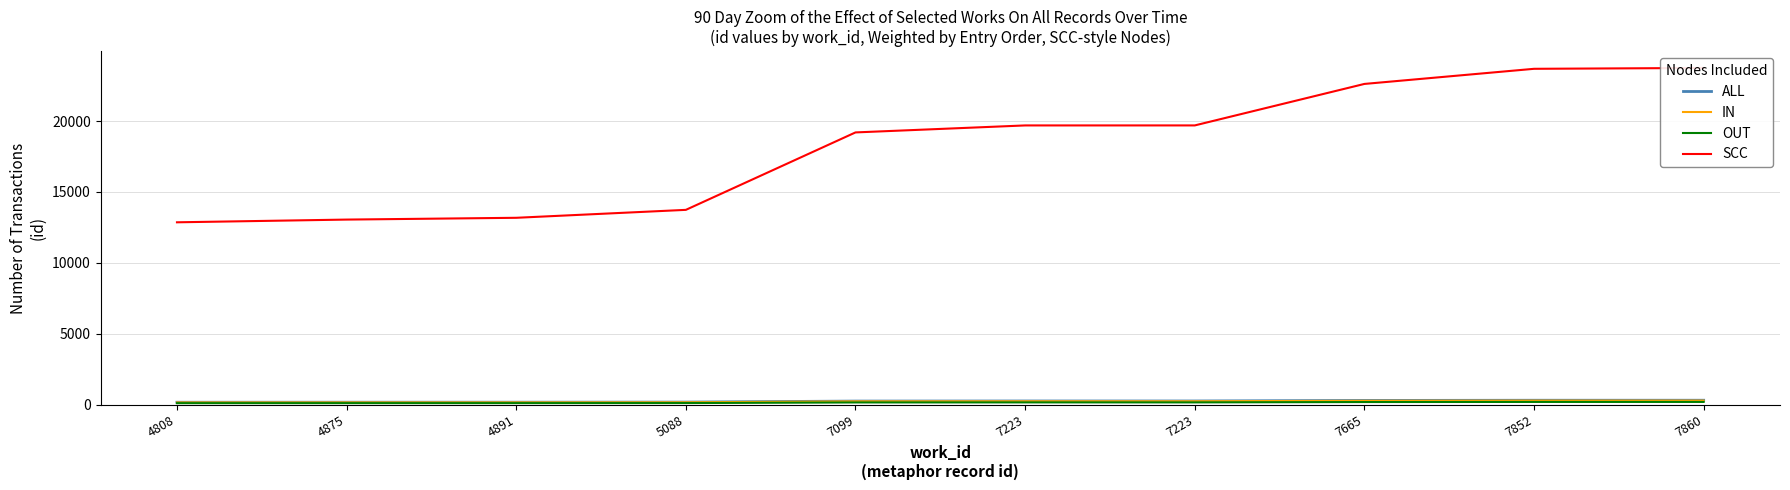

True or false: ALL and IN cross at least once.

False